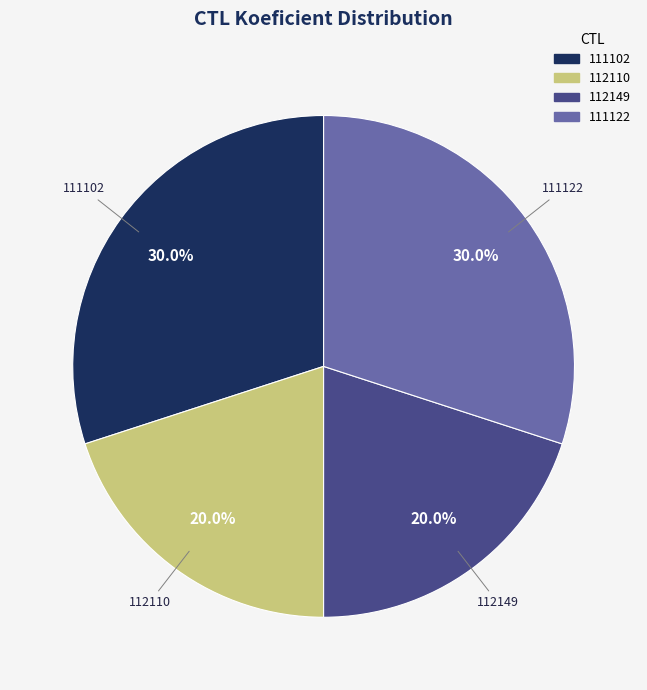

To the nearest percent, what portion does 112110 represent?

20%